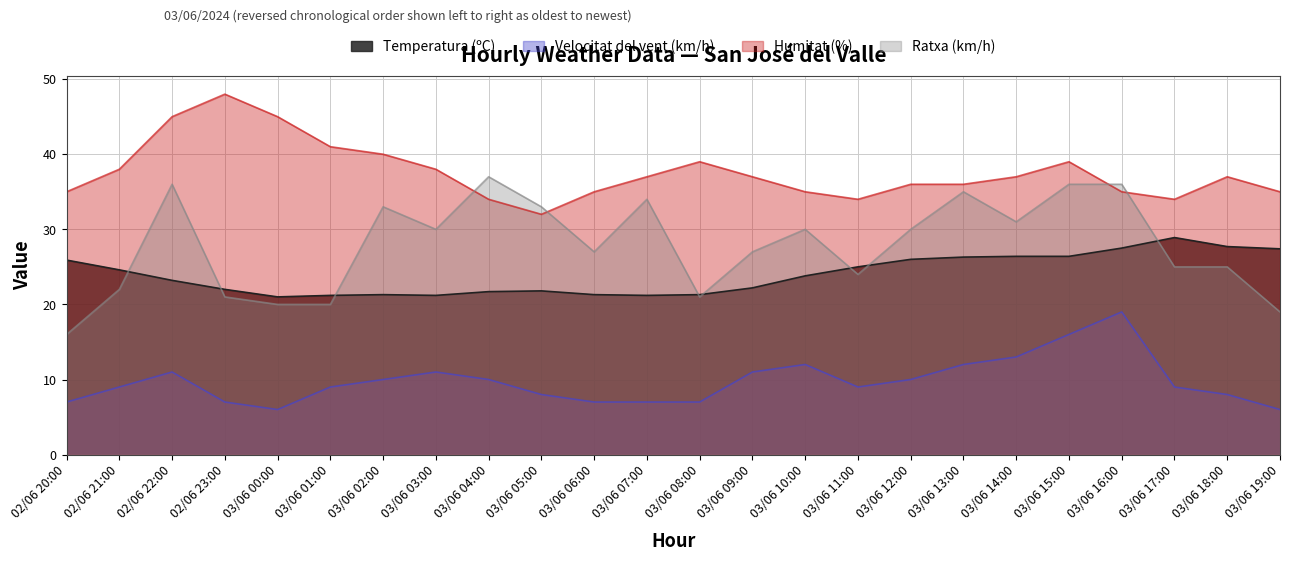

True or false: Temperatura (ºC) and Velocitat del vent (km/h) intersect in this chart.

False